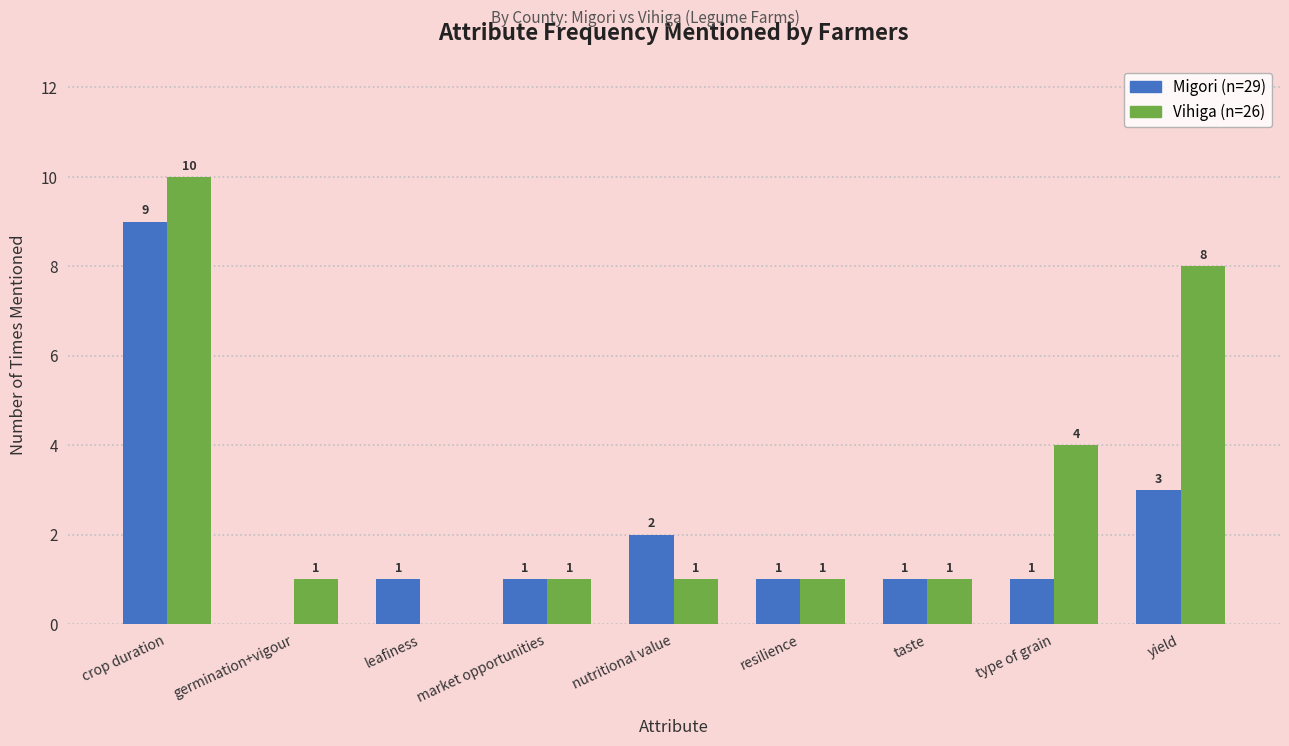

How many groups of bars are there?

9